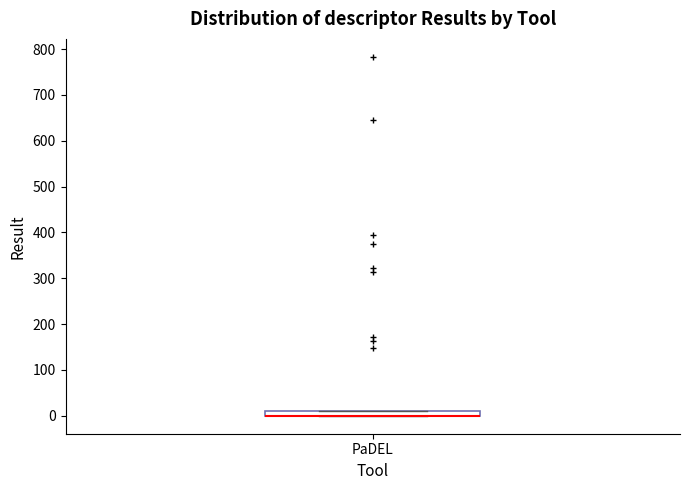

Where is the upper edge of the box for PaDEL on the y-axis? The values are not printed on the chart, so give them approximately, as read against the axis.

10